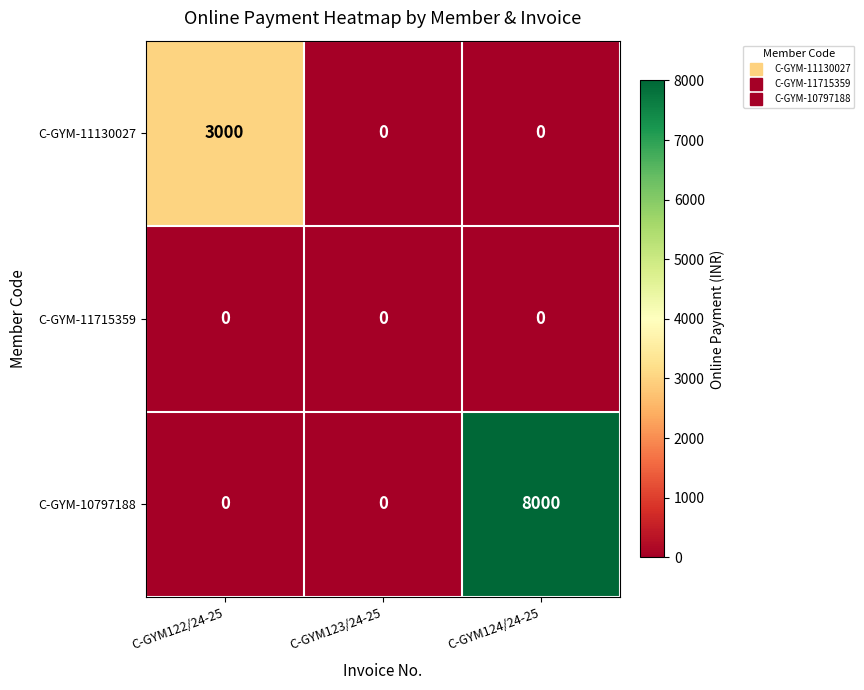

At which category does the chart reach its peak across all series?

C-GYM124/24-25